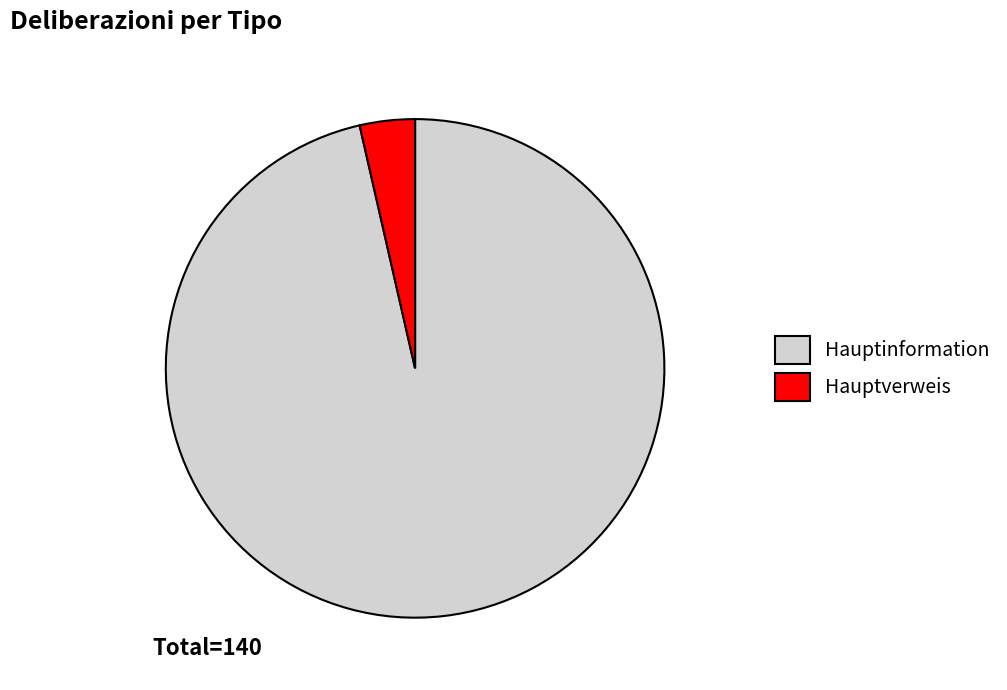

Combined, do Hauptinformation and Hauptverweis account for over 50%?

Yes